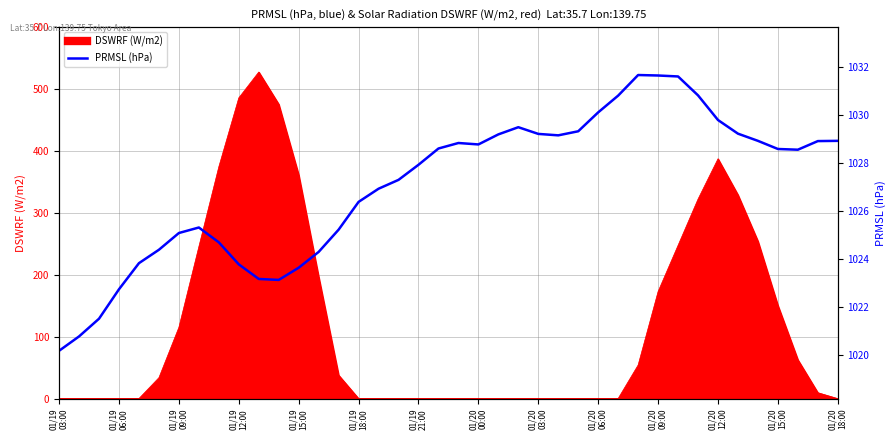

How many interior local peaks (higher than both neighbors) does the data have?

4